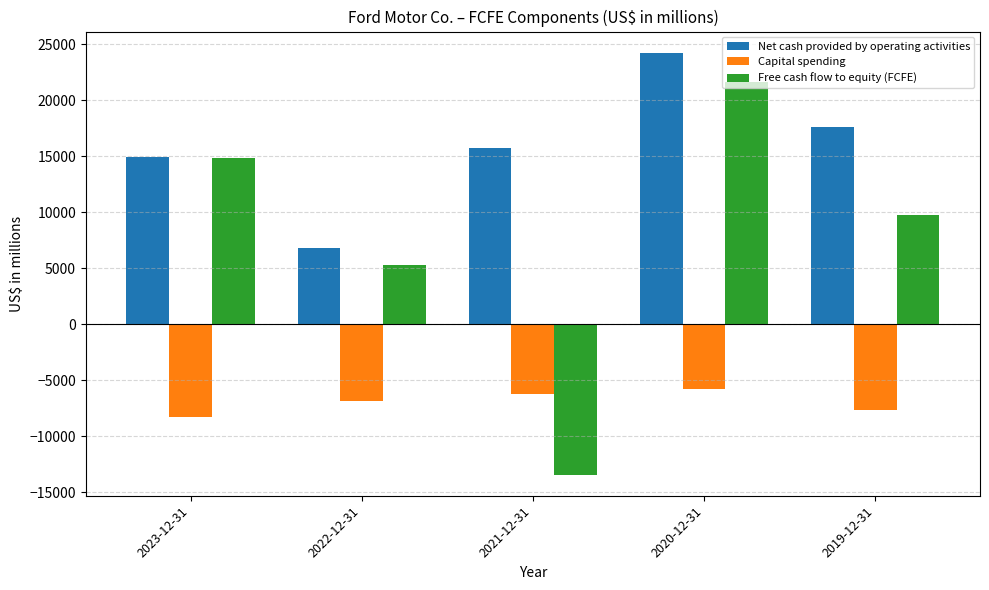

Is it true that Net cash provided by operating activities equals 9684 at 2021-12-31?

False